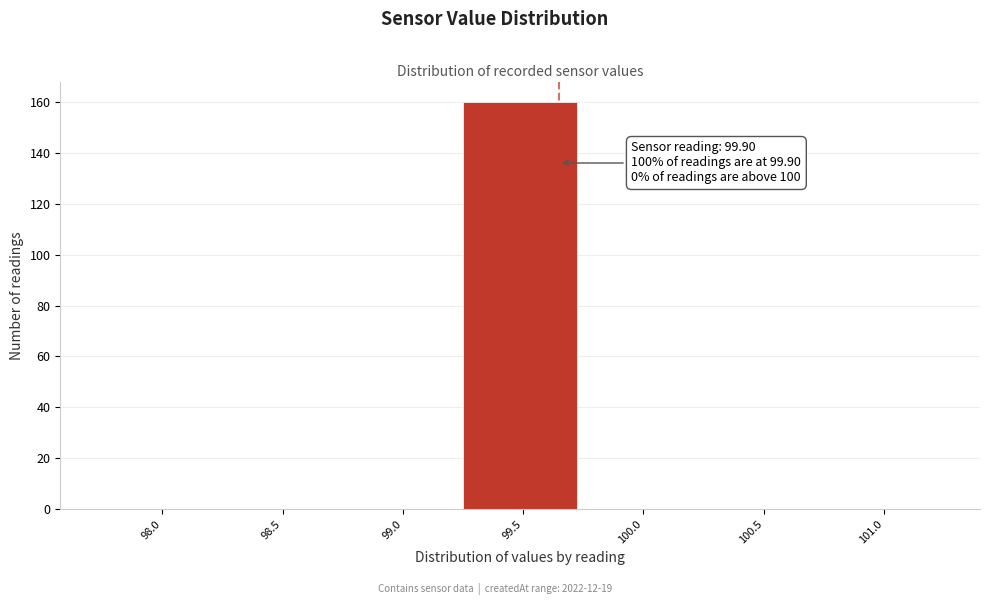

Reading right to left, extract all data points from this chart.

101.0=0	100.5=0	100.0=0	99.5=160	99.0=0	98.5=0	98.0=0